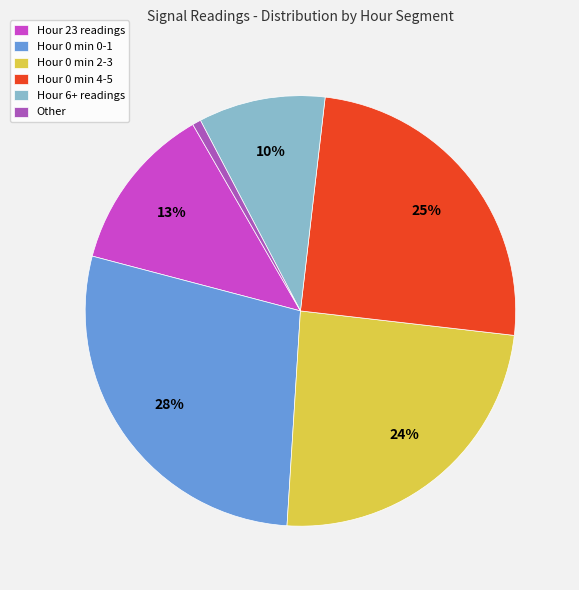

Between Hour 23 readings and Hour 0 min 0-1, which is larger?

Hour 0 min 0-1